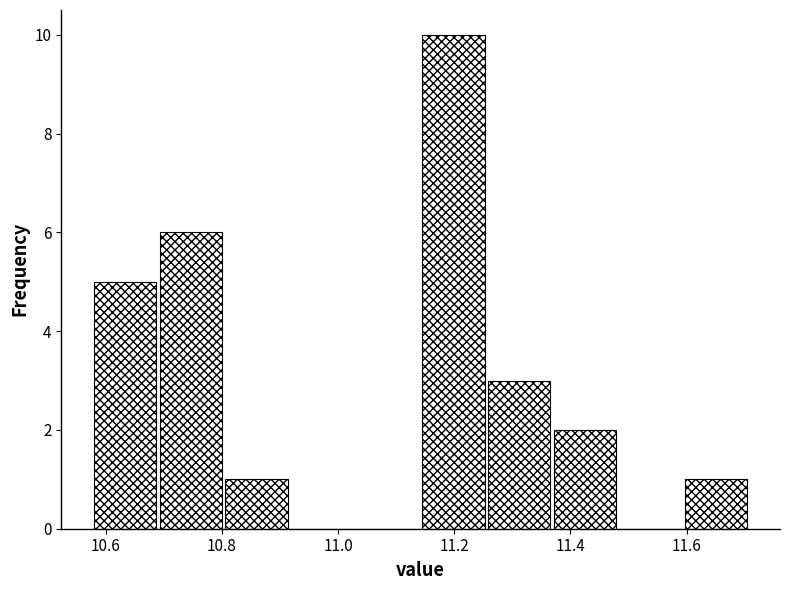

Reading left to right, list every bar in this chart as the range it spans on the x-axis followed by its height. Neither the bar edges nor the heights are printed on the chart, so give them approximately, as read against the axes.

10.58 to 10.70: 5
10.70 to 10.80: 6
10.80 to 10.92: 1
10.92 to 11.04: 0
11.04 to 11.14: 0
11.14 to 11.26: 10
11.26 to 11.38: 3
11.38 to 11.48: 2
11.48 to 11.60: 0
11.60 to 11.72: 1